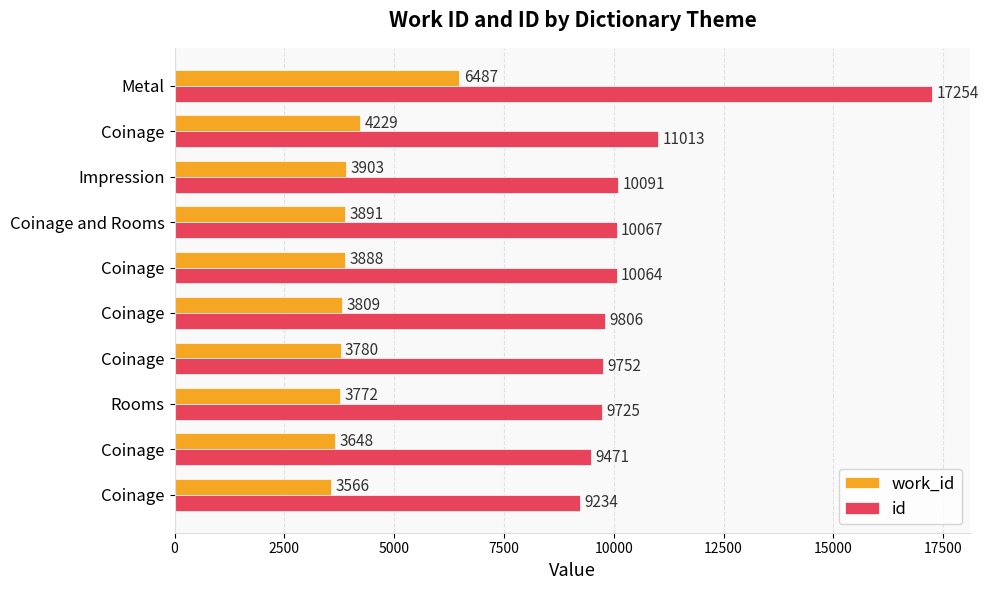

Count the number of categories in the chart.

10